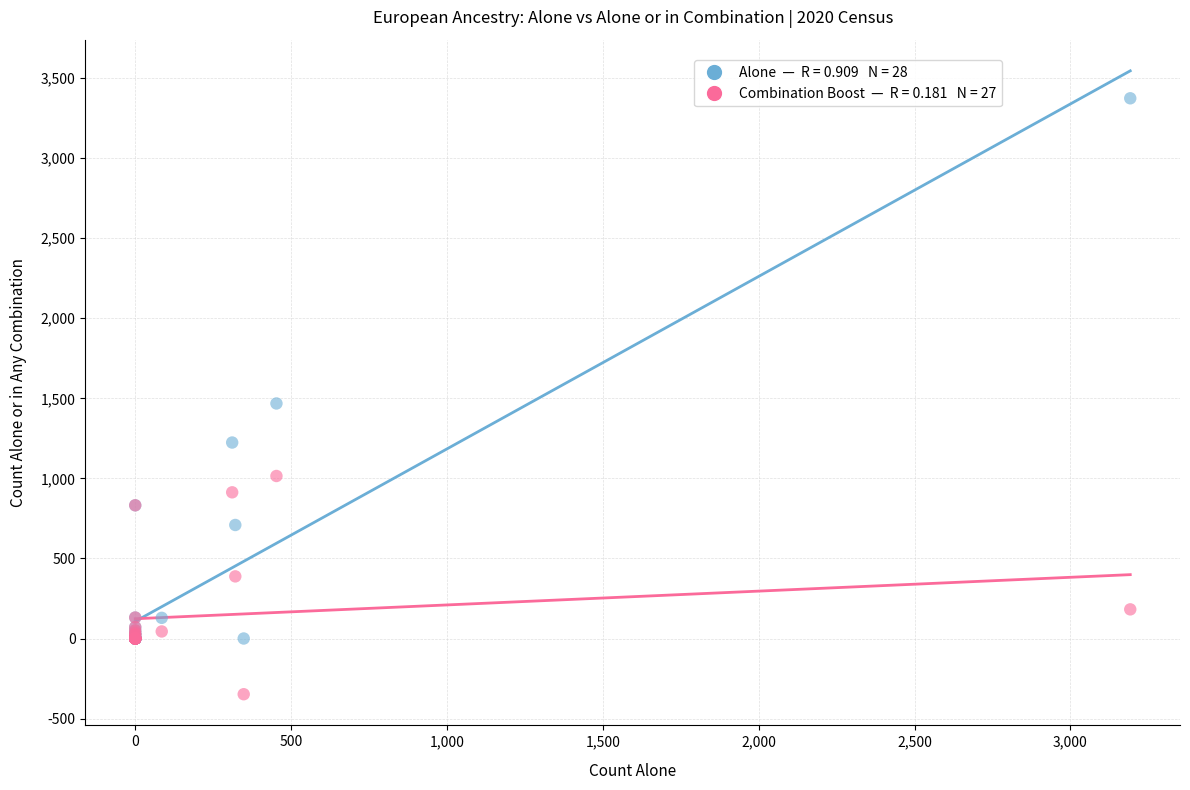

Across all series, what Y value is closest to 1513?

1468